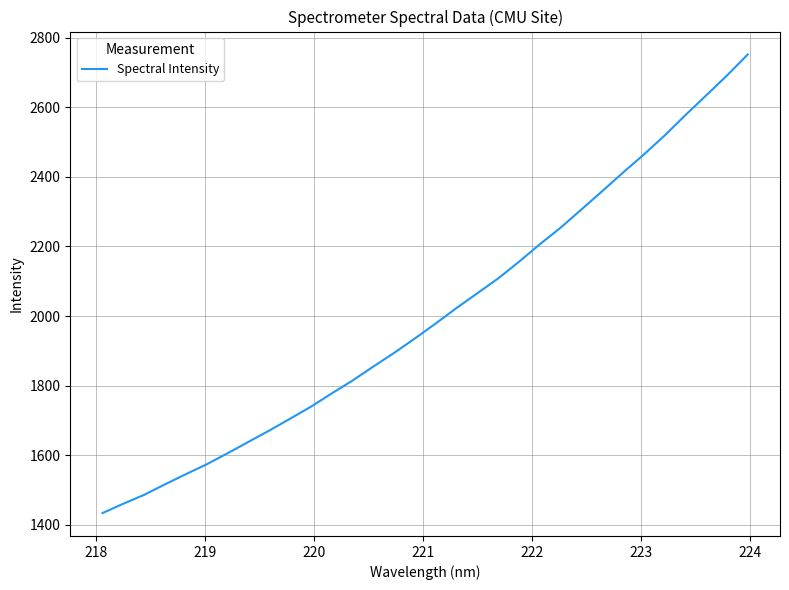

What is the minimum value shown in the chart?

1433.9